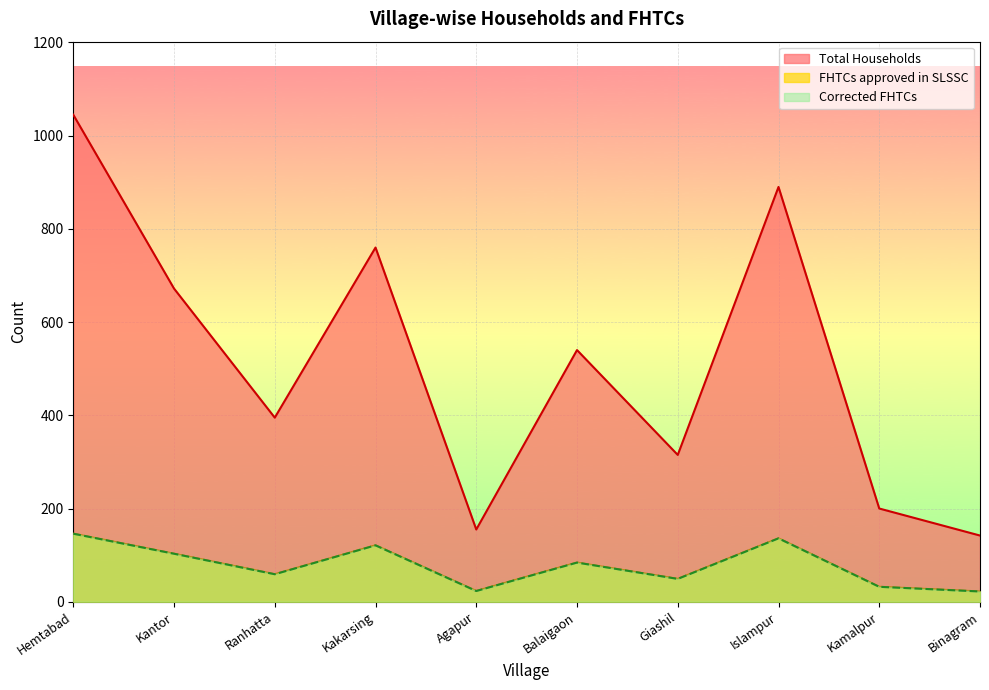

True or false: FHTCs approved and Total Households intersect in this chart.

False